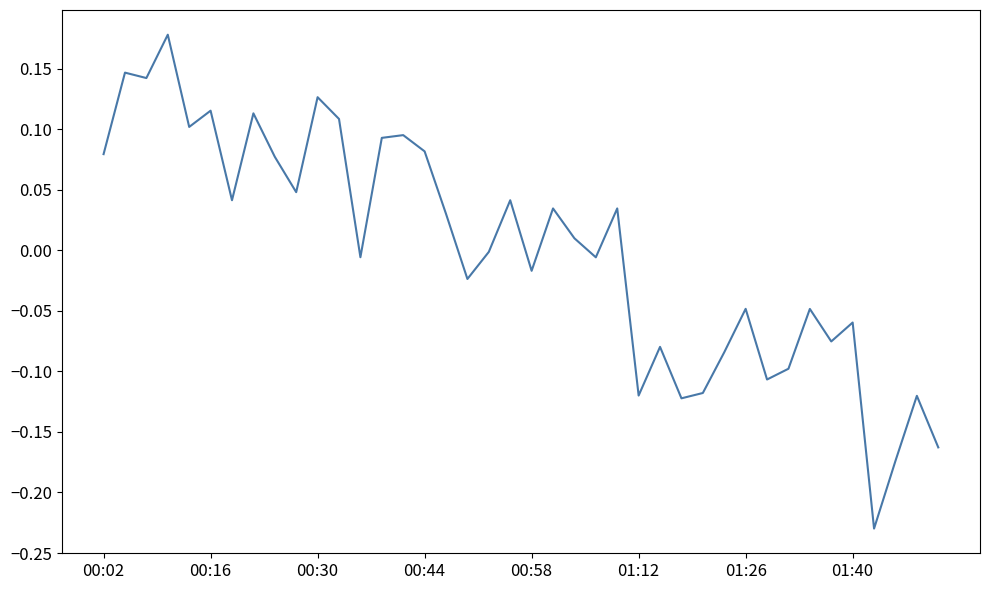

What is the difference between the maximum and minimum values?

0.4